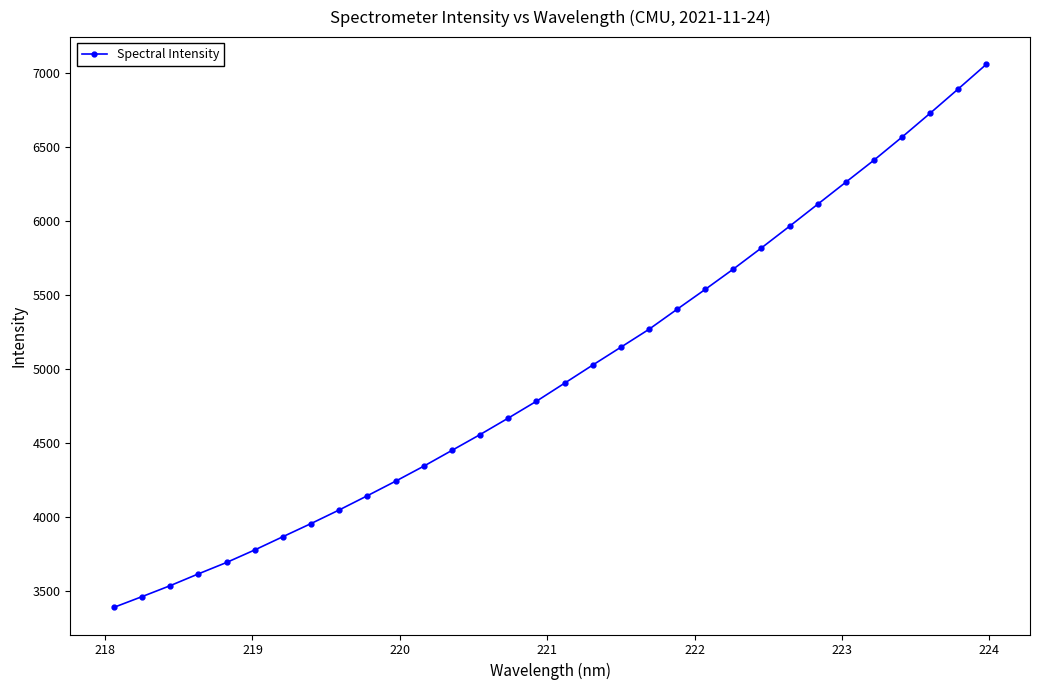

What is the average value?

4977.2